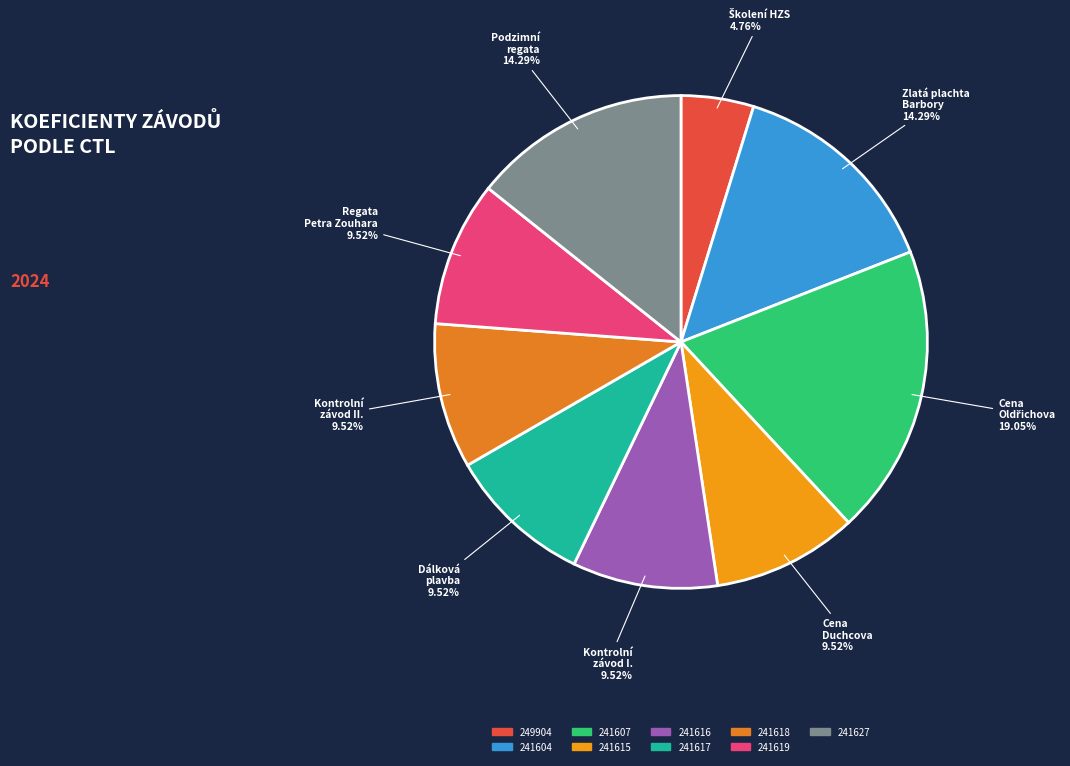

Is there any slice that represents more than half of the pie?

No